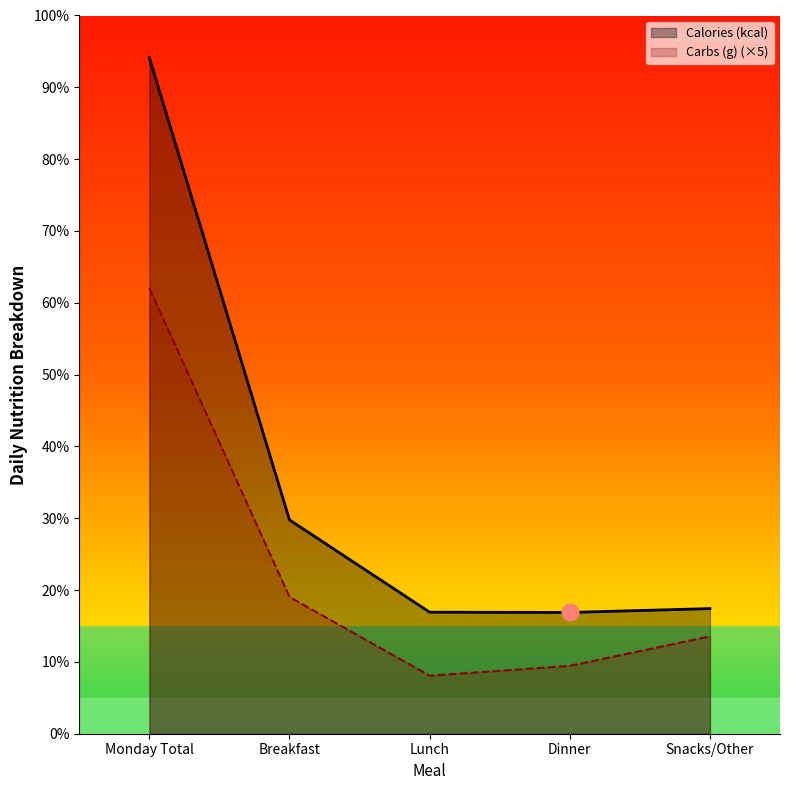

The value of Carbs (g) at Snacks/Other is 550.4. True or false?

False